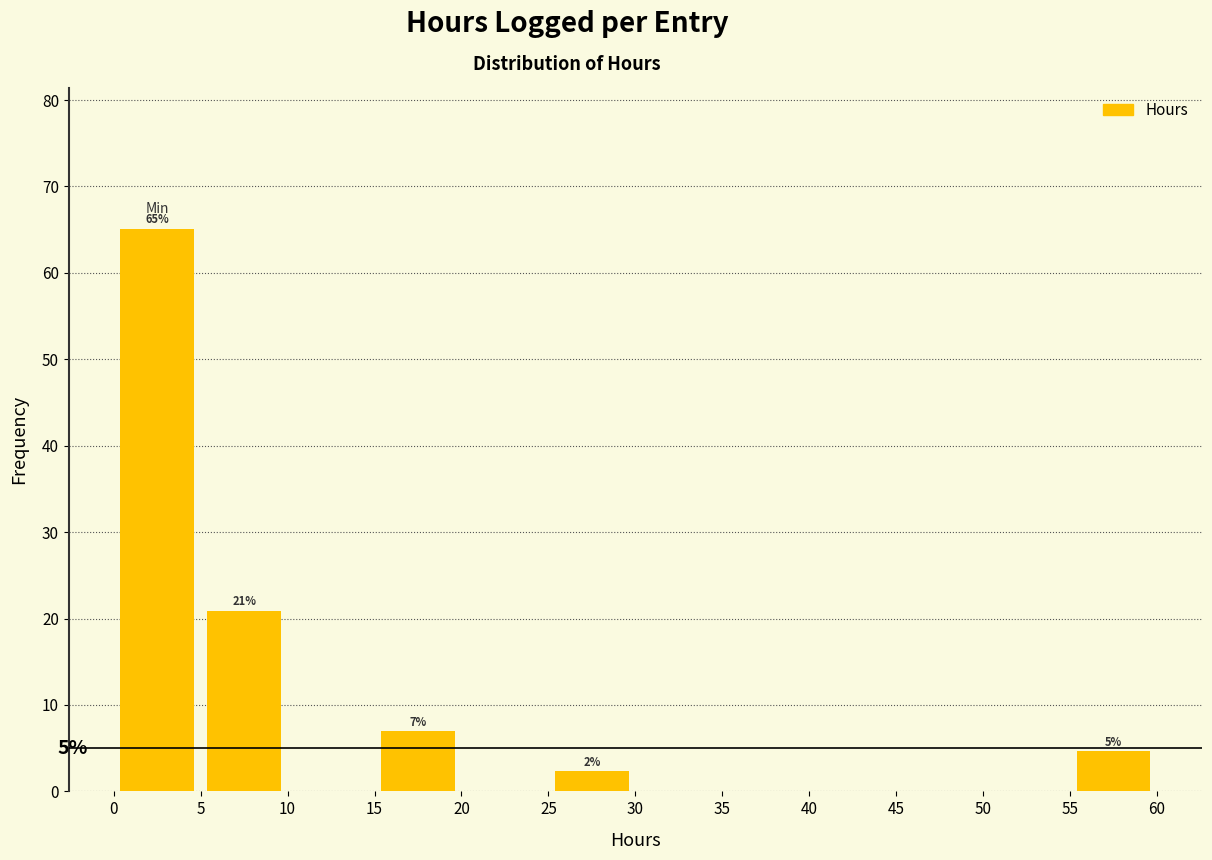

Over which range of the x-axis is the bar tallest?

0 to 5